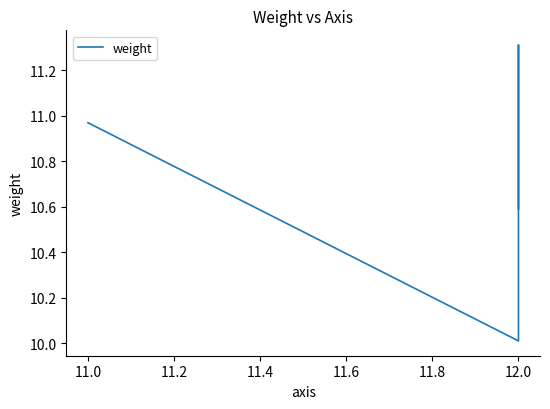

What is the difference between the maximum and second lowest values?

0.7